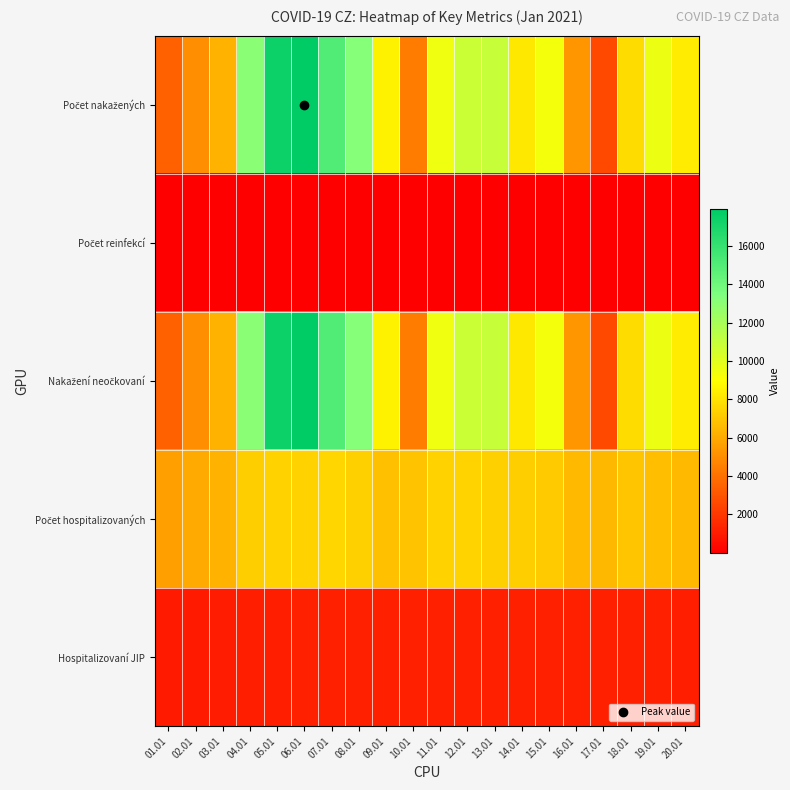

Which label corresponds to the largest value in the chart?

06.01